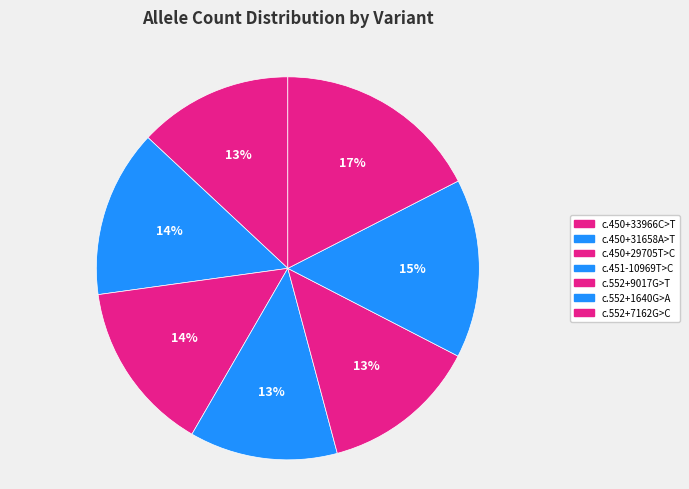

What is the largest slice in the pie chart?

c.552+7162G>C